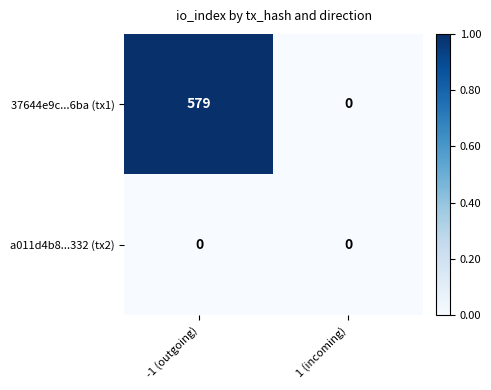

Which series has the largest total across all categories?

37644e9c...6ba (tx1)